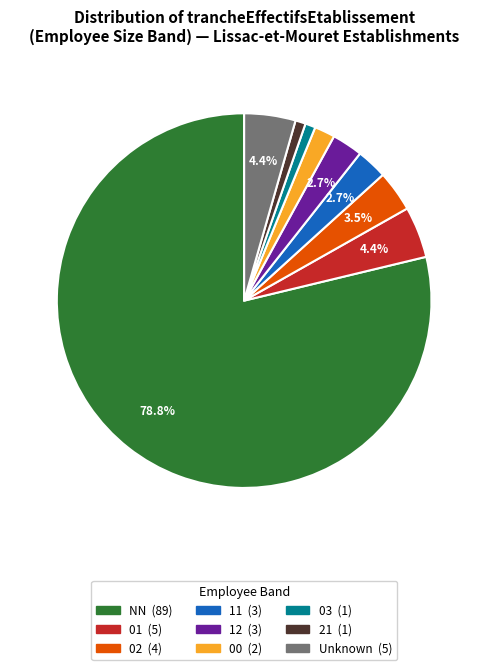

Is there any slice that represents more than half of the pie?

Yes